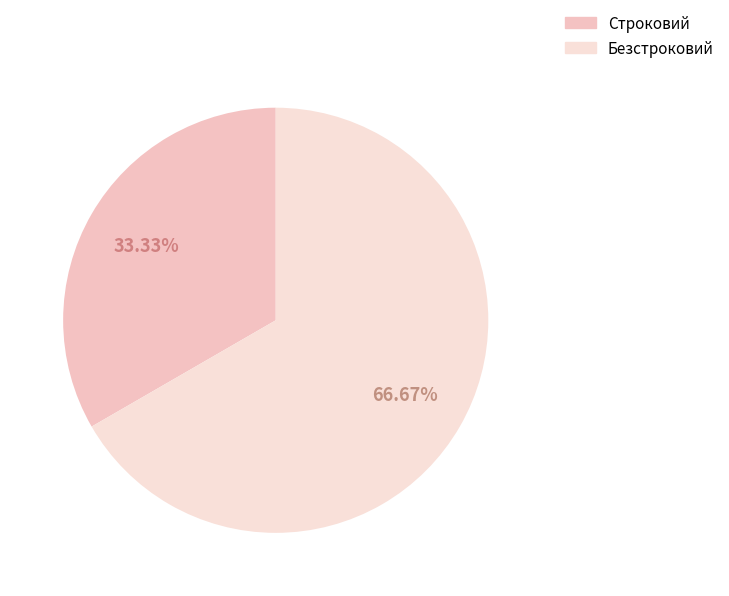

Which category has the smallest portion of the pie?

Строковий